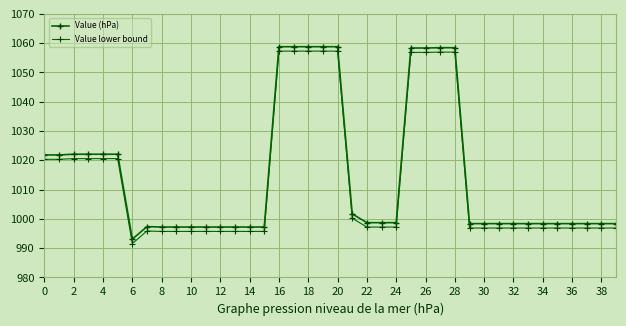

How many lines are shown in the chart?

2